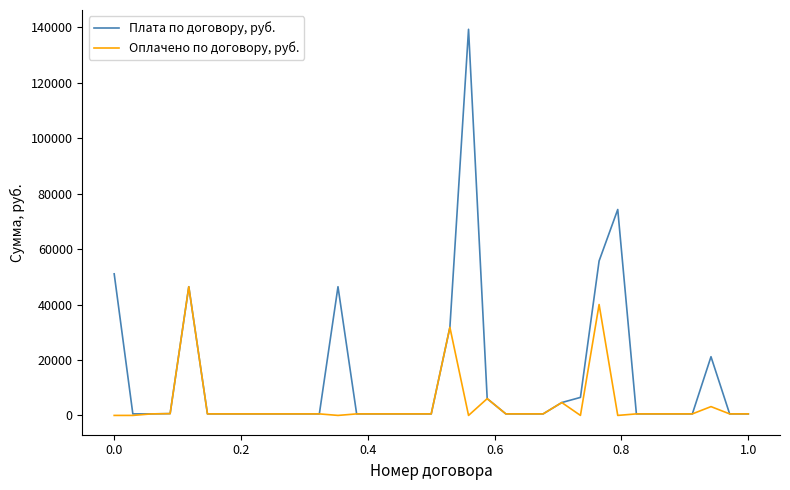

At how many categories does at least one series exceed 119674?

1